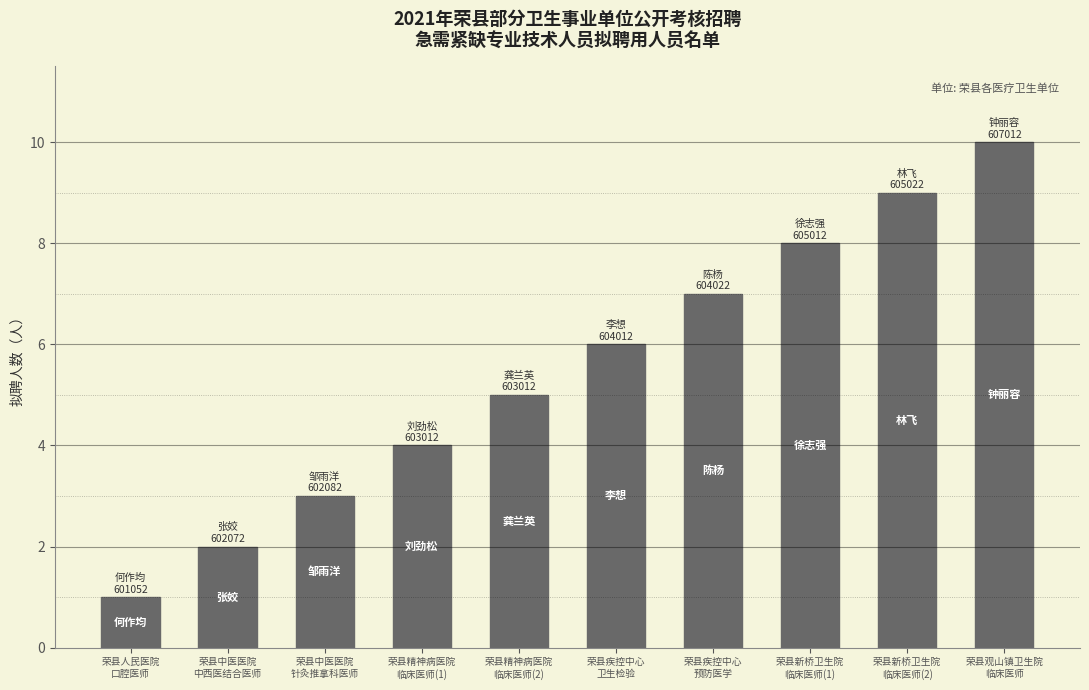

The value at 荣县新桥卫生院
临床医师(1) is 8. True or false?

True